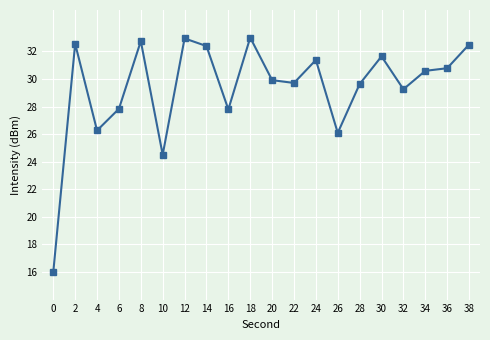

What is the maximum value shown in the chart?

33.0